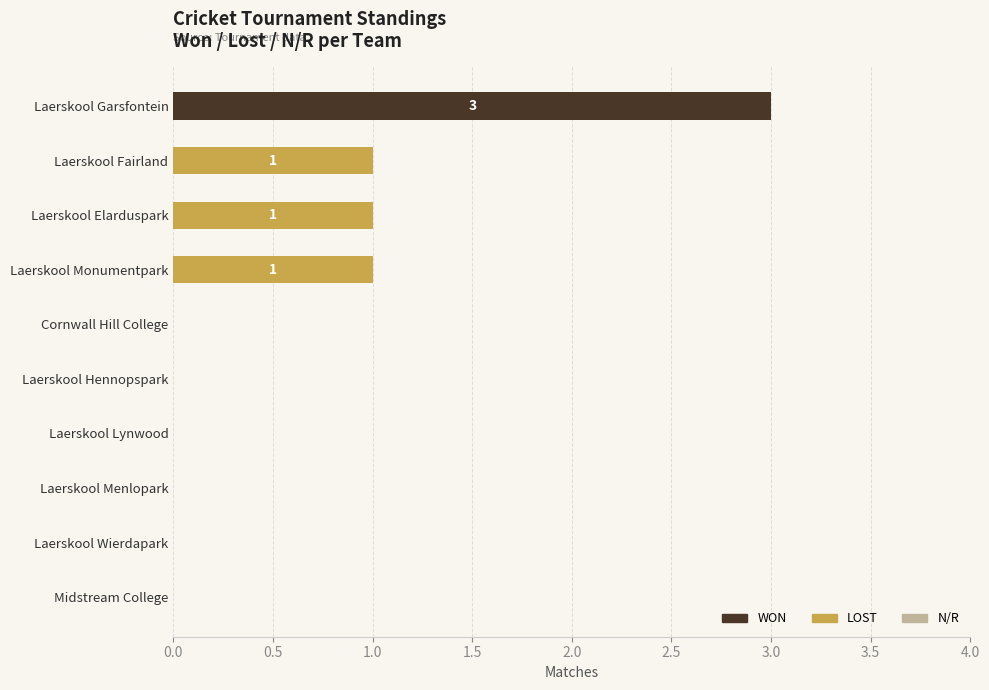

What is the sum of all WON values?

3